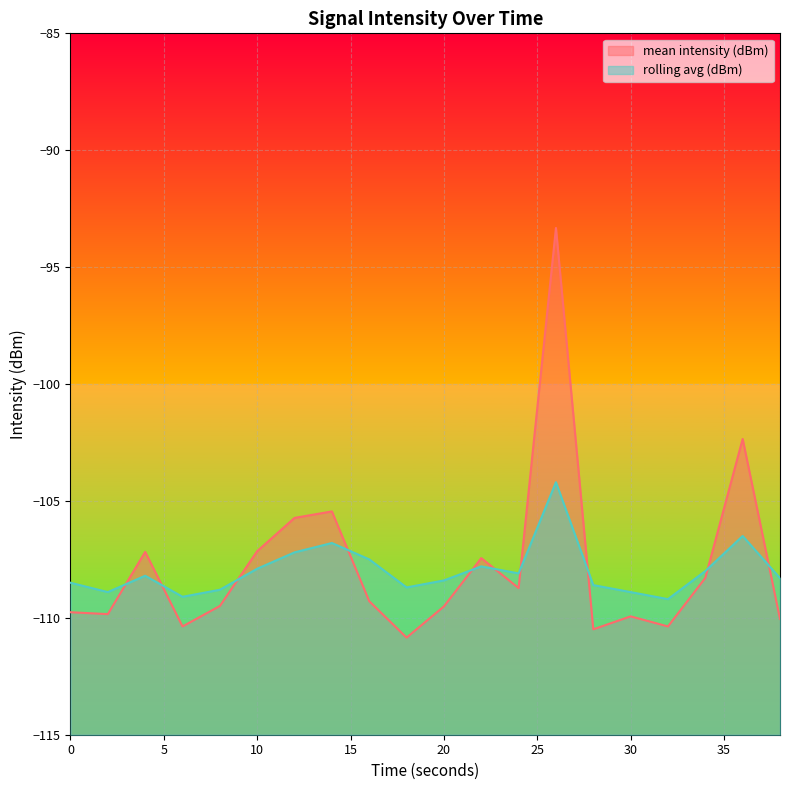

Does the chart display data point markers on the line(s)?

No